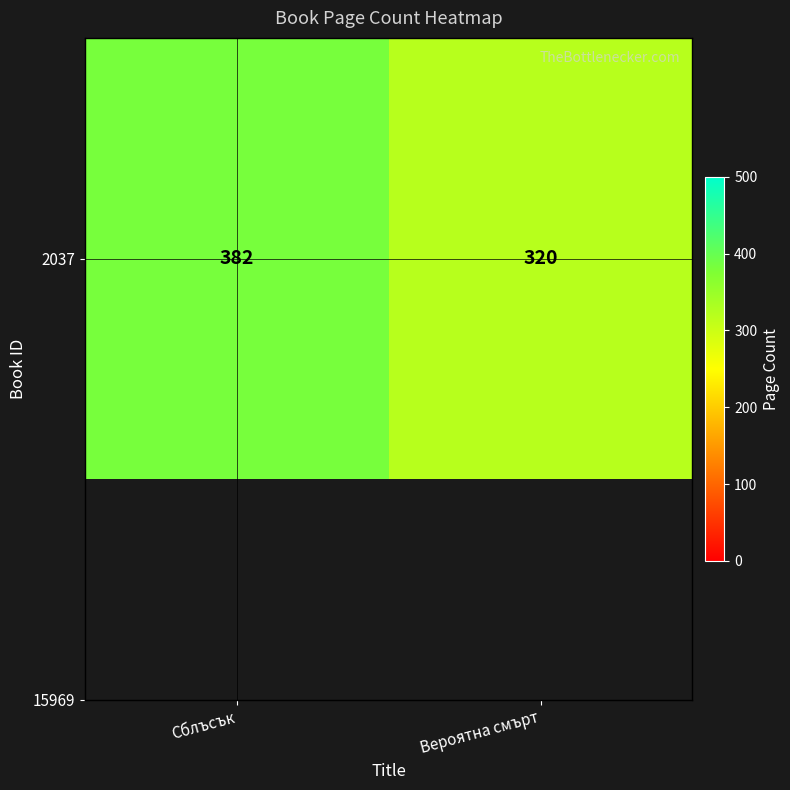

How many values are below 382?

1